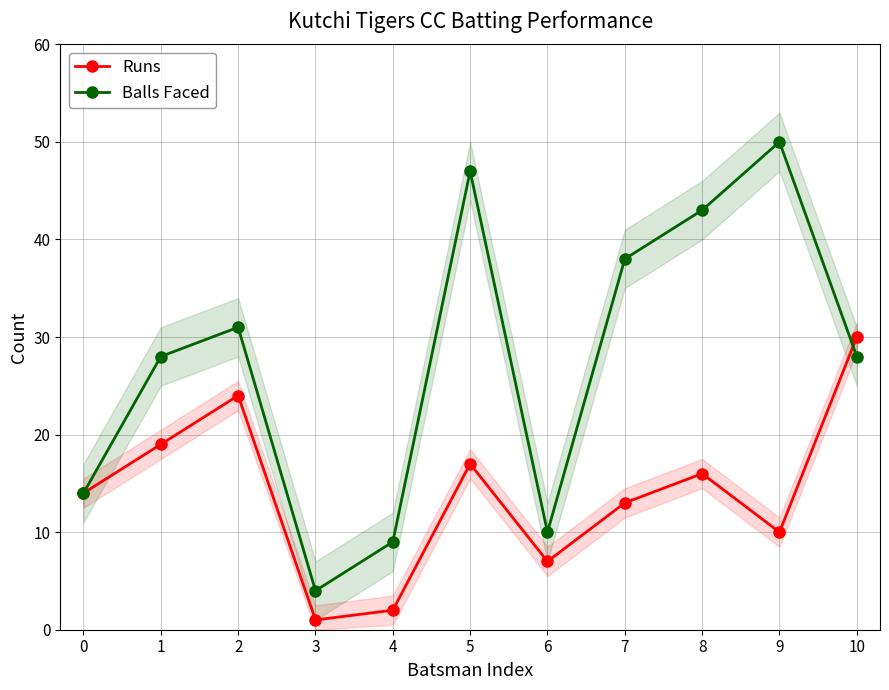

How many intersections are there between Runs and Balls Faced?

1